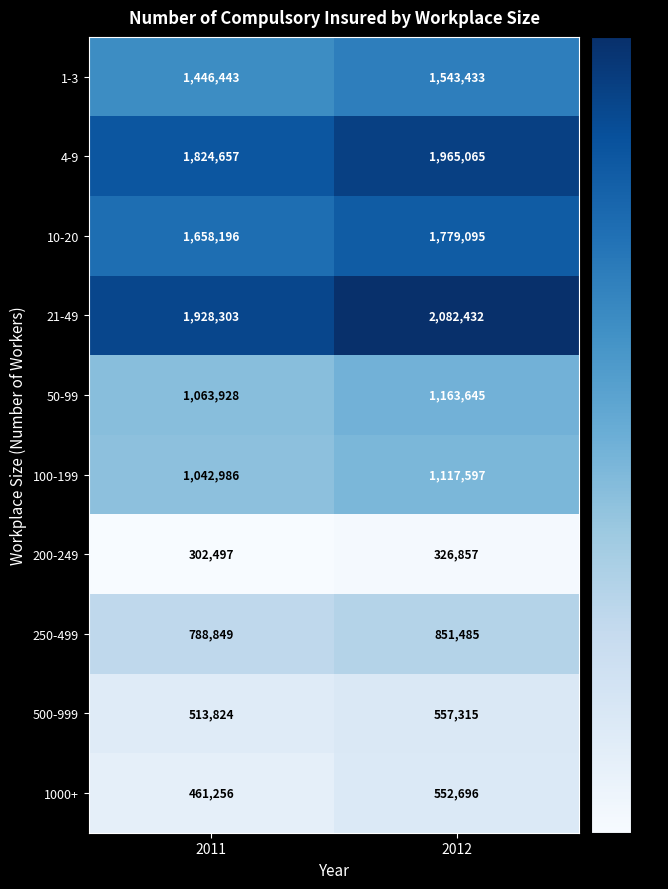

Reading left to right, extract all data points from this chart.

1-3: 2011=1446443	2012=1543433
4-9: 2011=1824657	2012=1965065
10-20: 2011=1658196	2012=1779095
21-49: 2011=1928303	2012=2082432
50-99: 2011=1063928	2012=1163645
100-199: 2011=1042986	2012=1117597
200-249: 2011=302497	2012=326857
250-499: 2011=788849	2012=851485
500-999: 2011=513824	2012=557315
1000+: 2011=461256	2012=552696